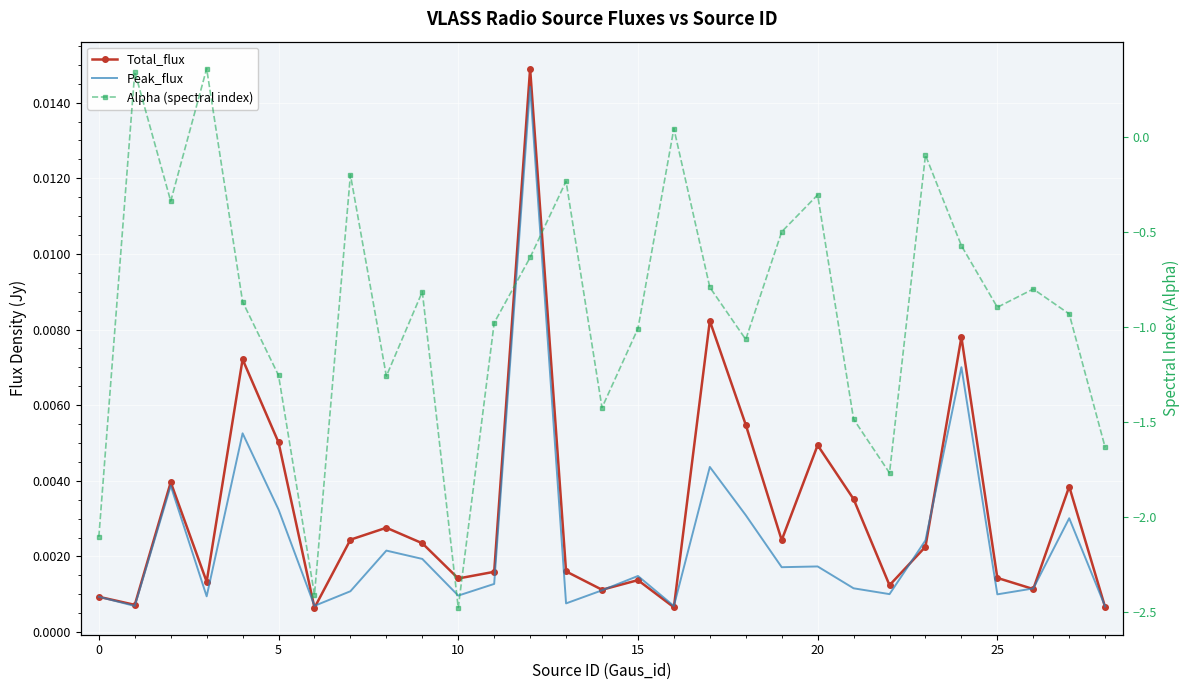

What is the lowest value of the Alpha (spectral index) series?

-2.5